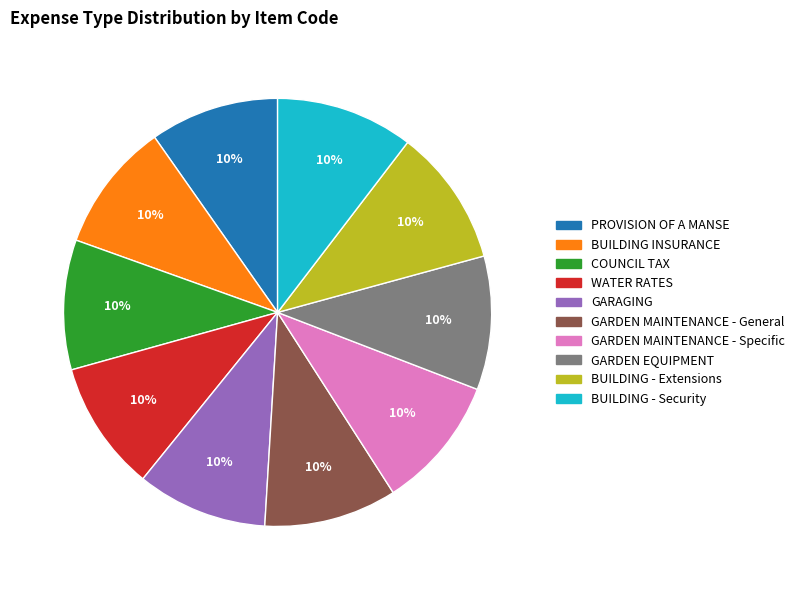

Does BUILDING - Extensions represent more than half of the total?

No